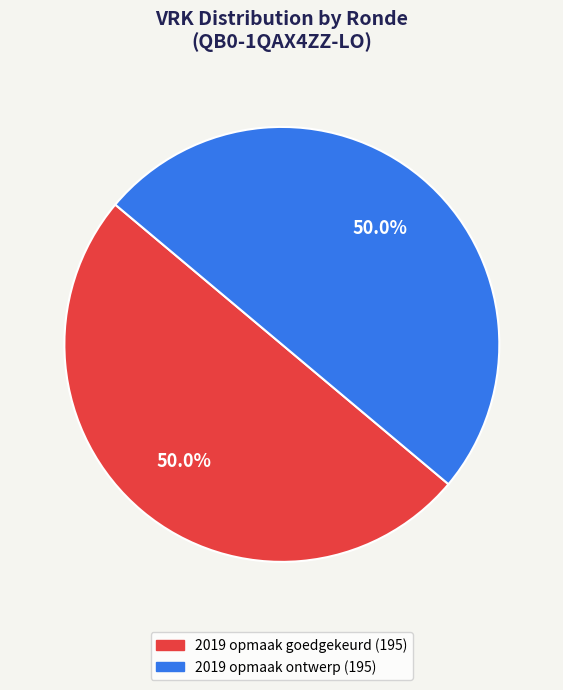

Is there a majority slice in this chart?

No